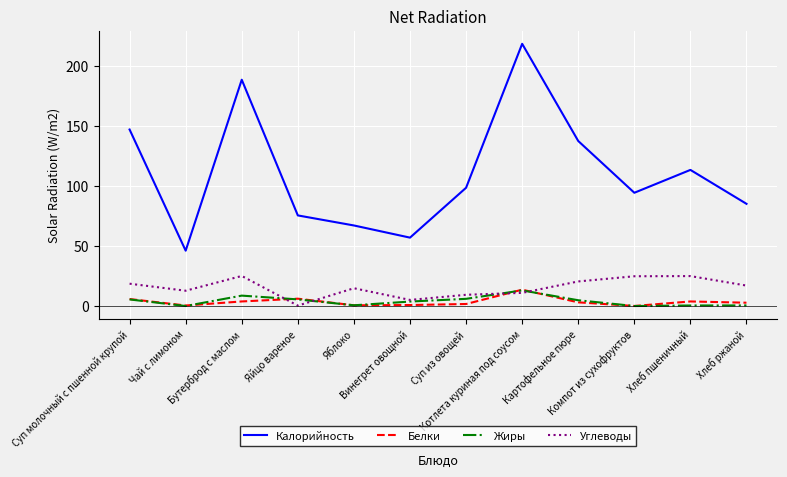

Which series has the largest total across all categories?

Калорийность